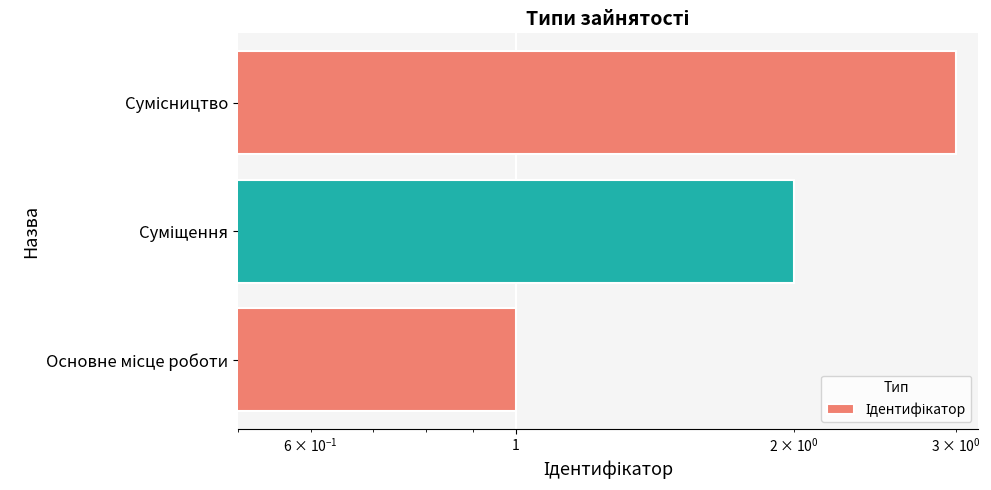

What is the value of the 2nd bar from the left?

2